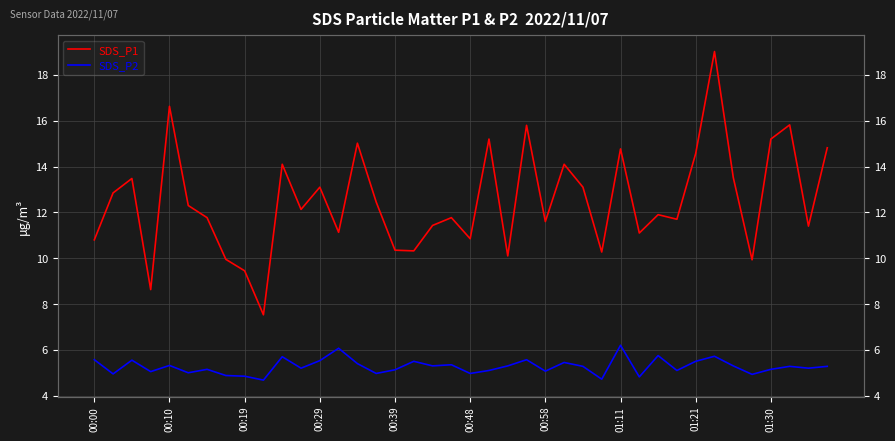

Rank the series at 00:19 from highest to lowest value.

SDS_P1, SDS_P2